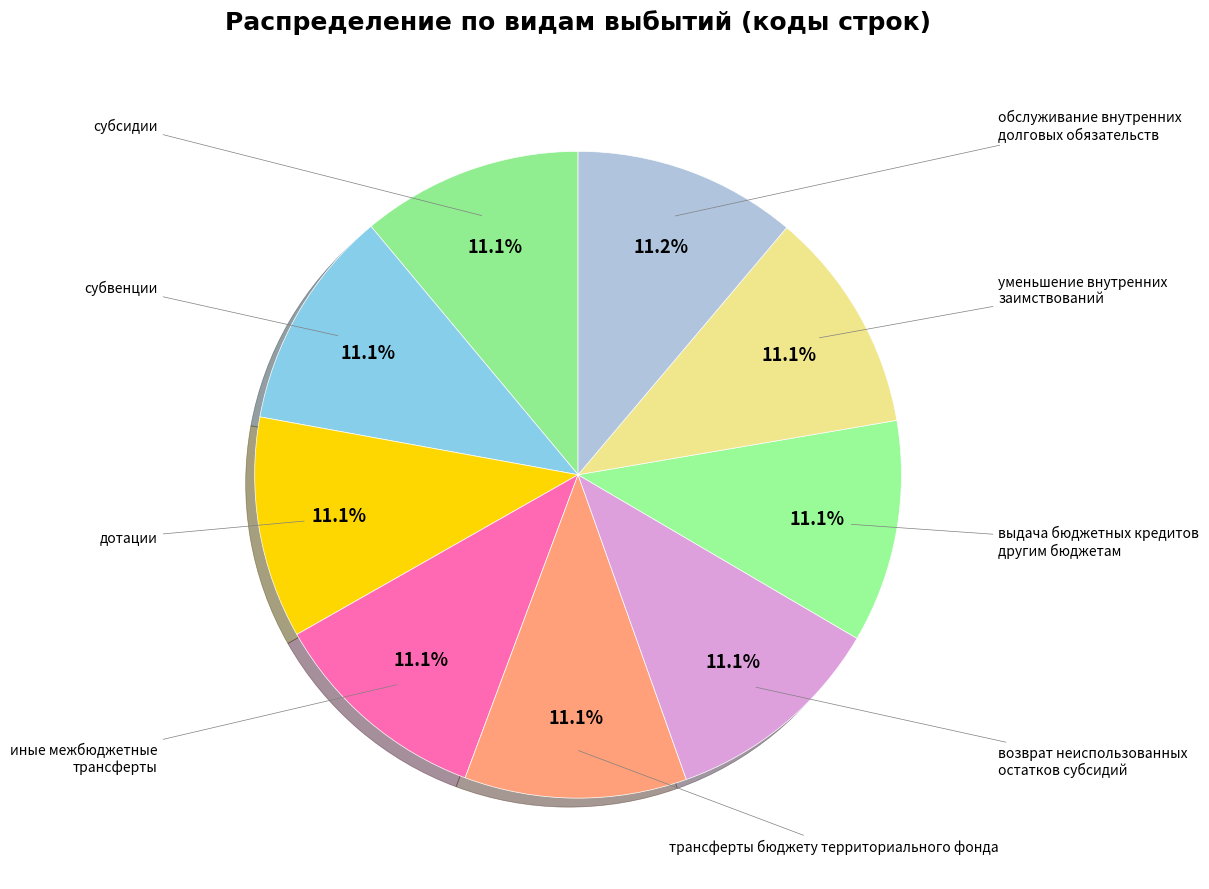

How many segments does this pie chart have?

9